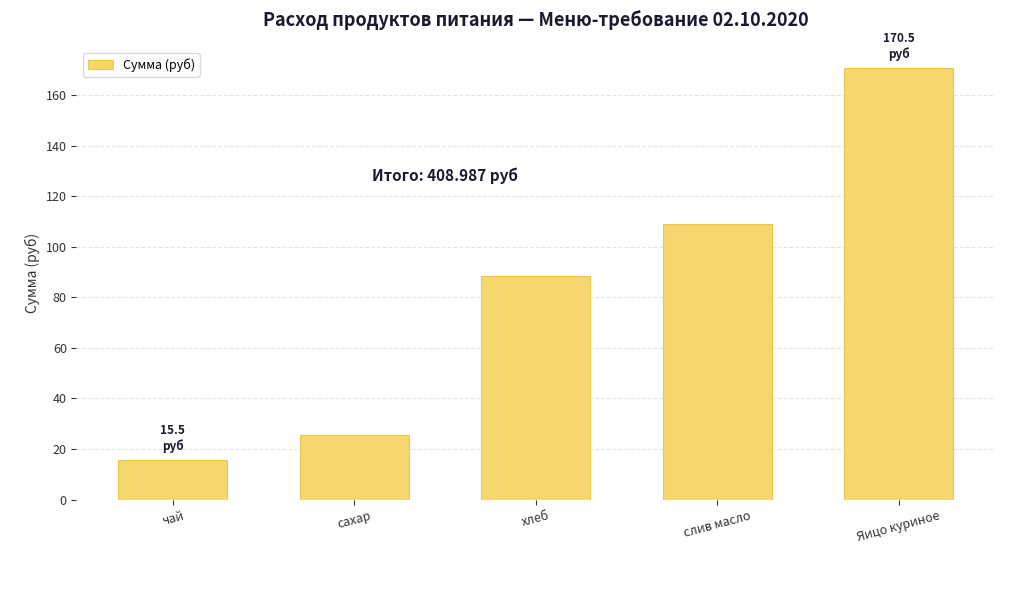

Which label corresponds to the largest value in the chart?

Яицо куриное